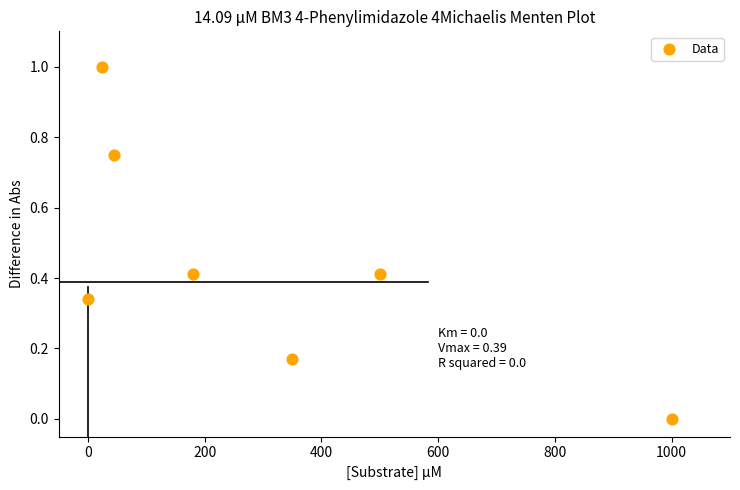

What is the average X value?

299.9